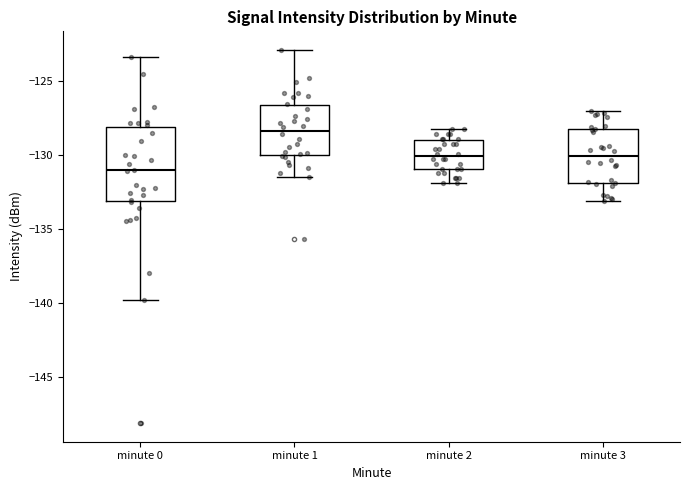

Where does the lower whisker of the box for minute 1 end on the y-axis? The values are not printed on the chart, so give them approximately, as read against the axis.

-131.5